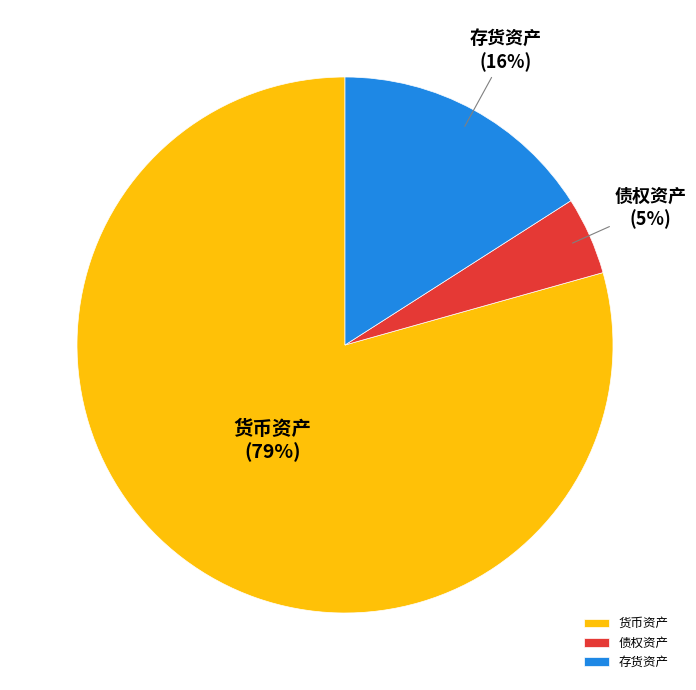

To the nearest percent, what is the combined percentage of 货币资产 and 债权资产?

84%